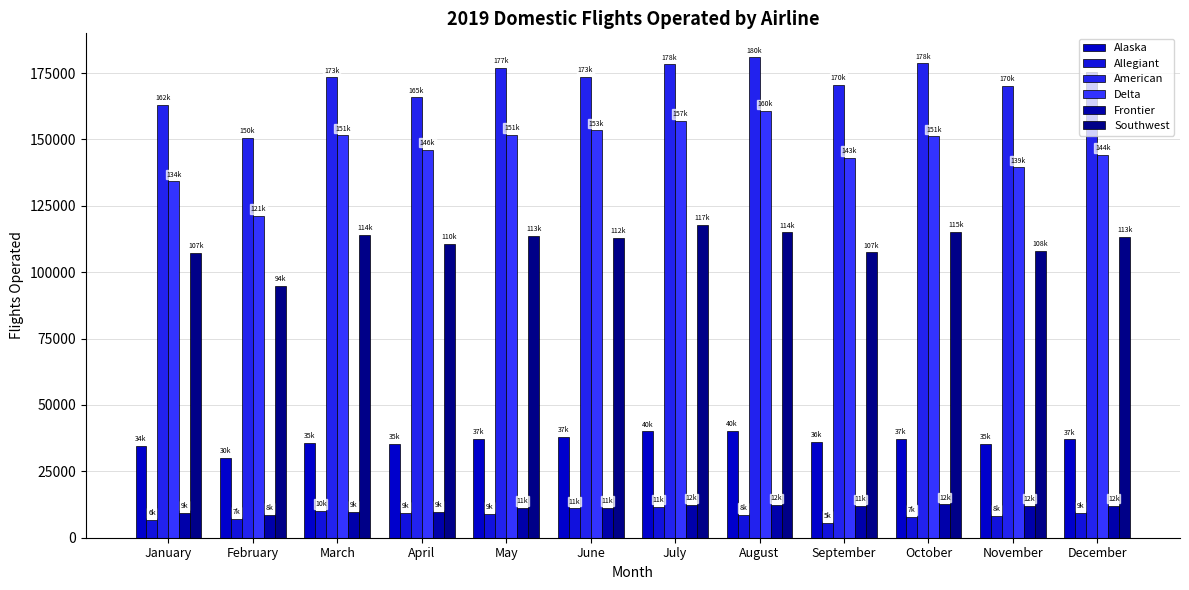

List the series in order of their peak value, highest first.

American, Delta, Southwest, Alaska, Frontier, Allegiant